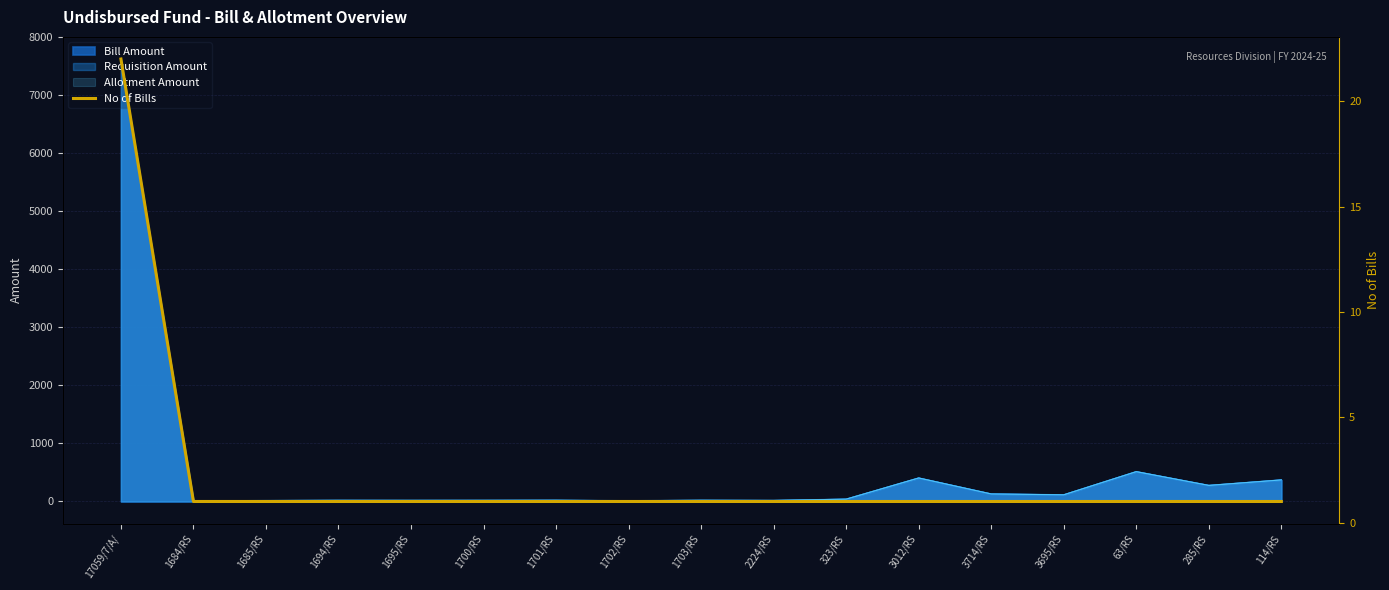

Does the chart have visible grid lines?

Yes